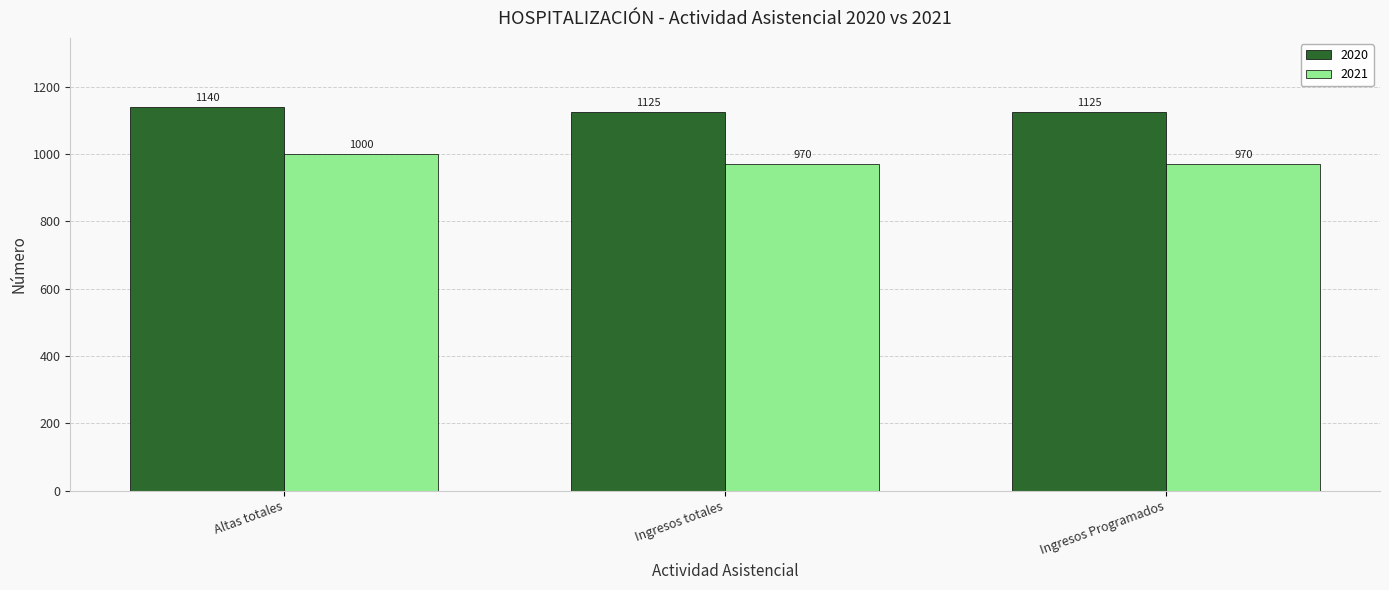

Is it true that 2020 equals 728 at Altas totales?

False